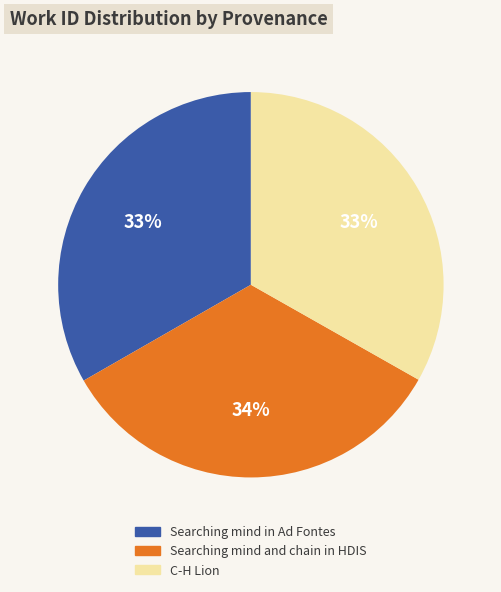

The Searching mind in Ad Fontes slice represents 25% of the pie. True or false?

False